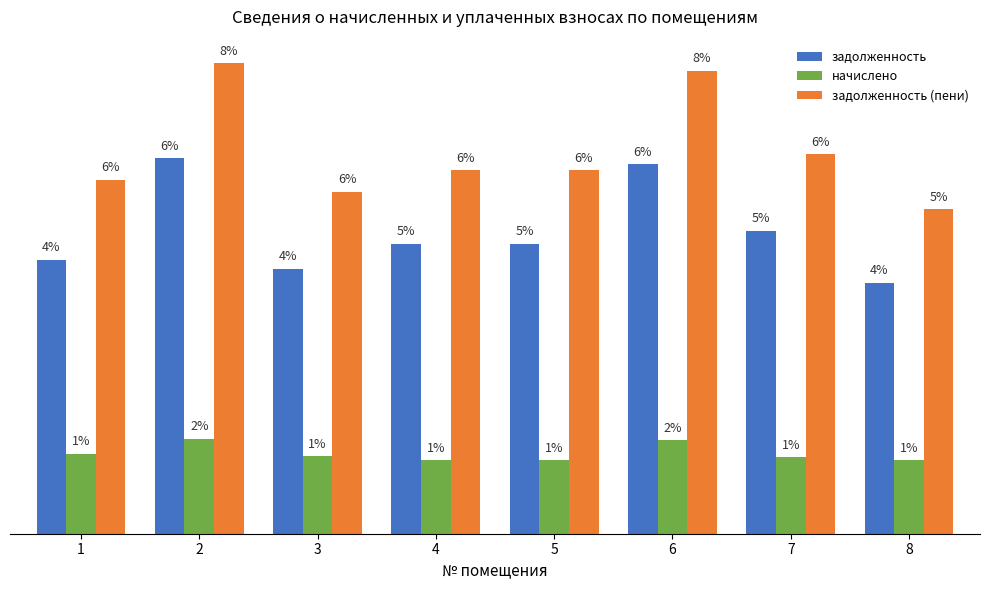

Are the bars grouped side by side (vs. stacked)?

Yes